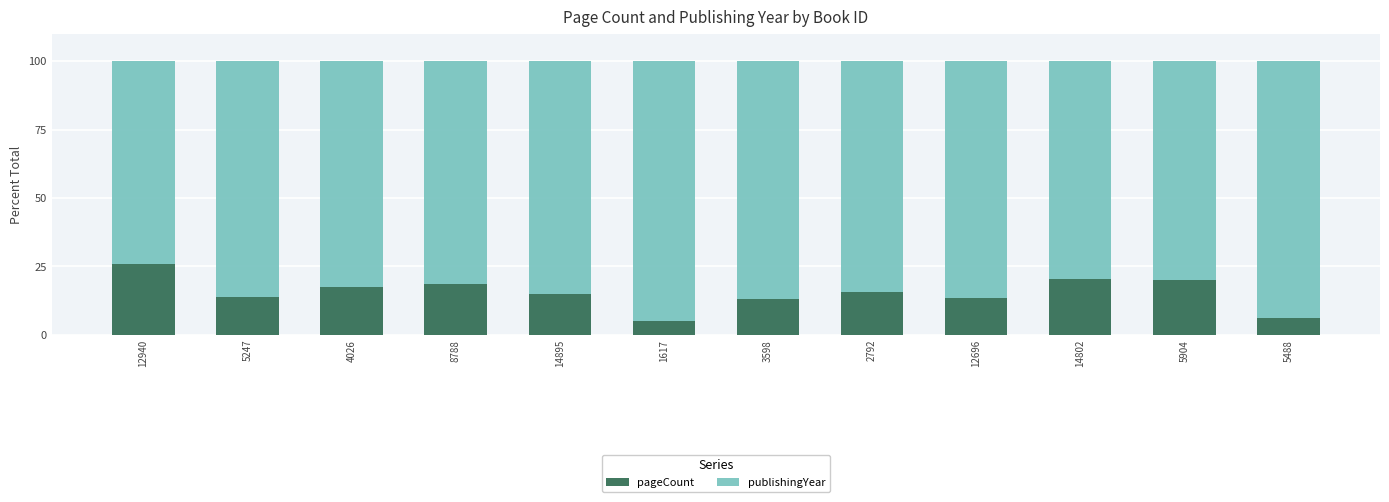

Read the pageCount value at 5247.

13.9